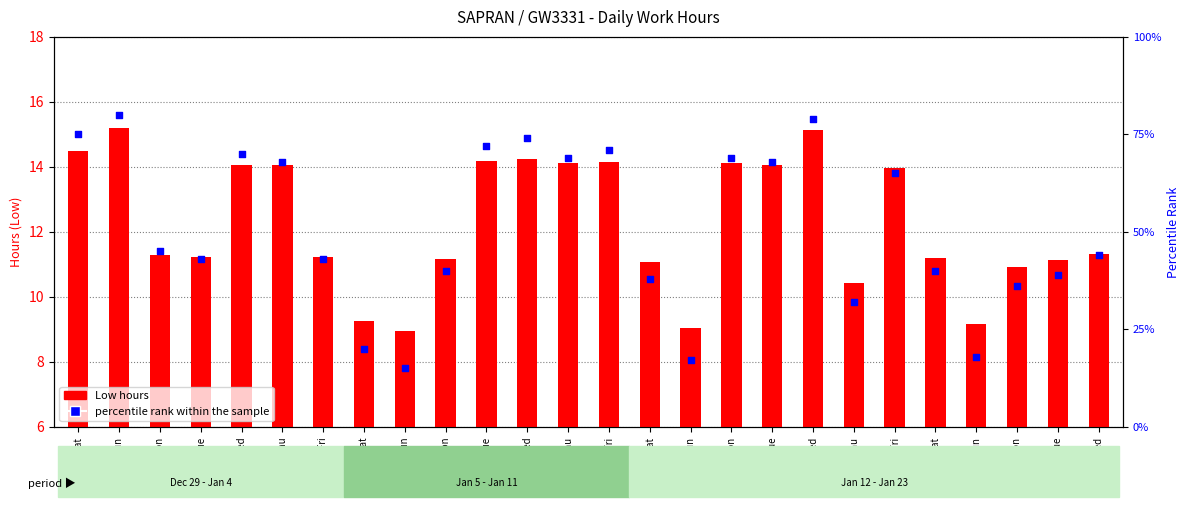

What are all the series names shown in the legend?

Low hours, percentile rank within the sample